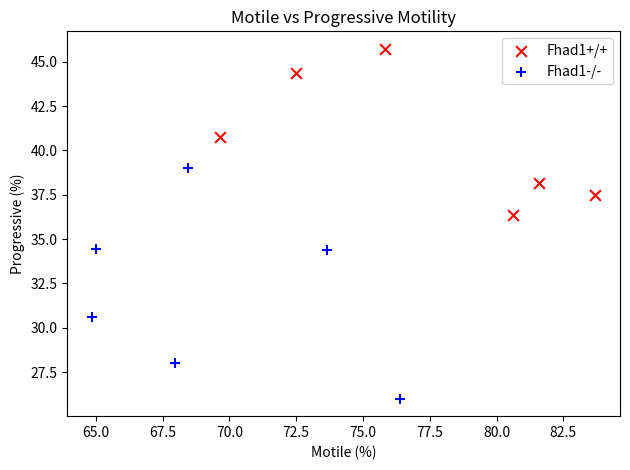

Which series has the widest spread of Y values?

Fhad1-/-